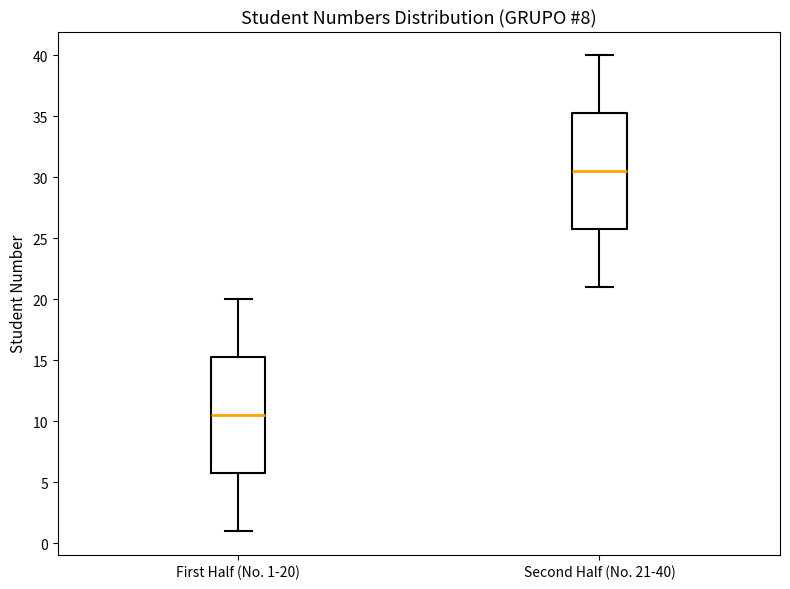

Reading left to right, transcribe this box plot: for each box, give where its median line is, the range the box spans, and where its two whiskers end, as read against the y-axis. The values are not printed on the chart, so give them approximately, as read against the axis.

First Half (No. 1-20): median 10.5, box 6.0 to 15.5, whiskers 1.0 to 20.0
Second Half (No. 21-40): median 30.5, box 26.0 to 35.5, whiskers 21.0 to 40.0